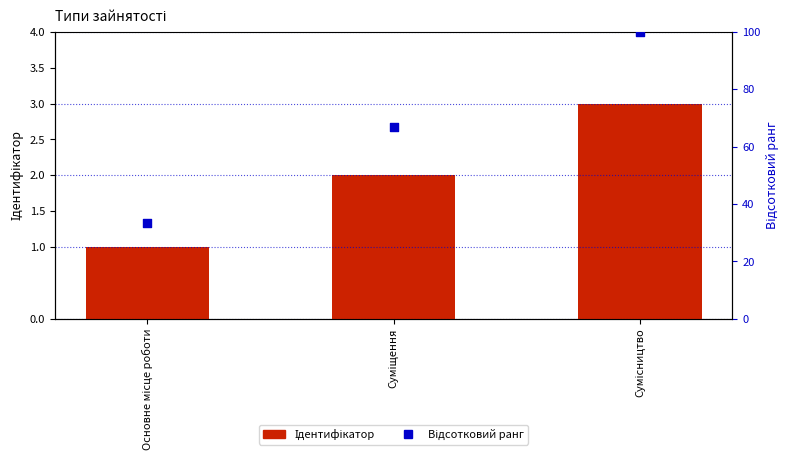

Which series contains the highest Y value?

Відсотковий ранг